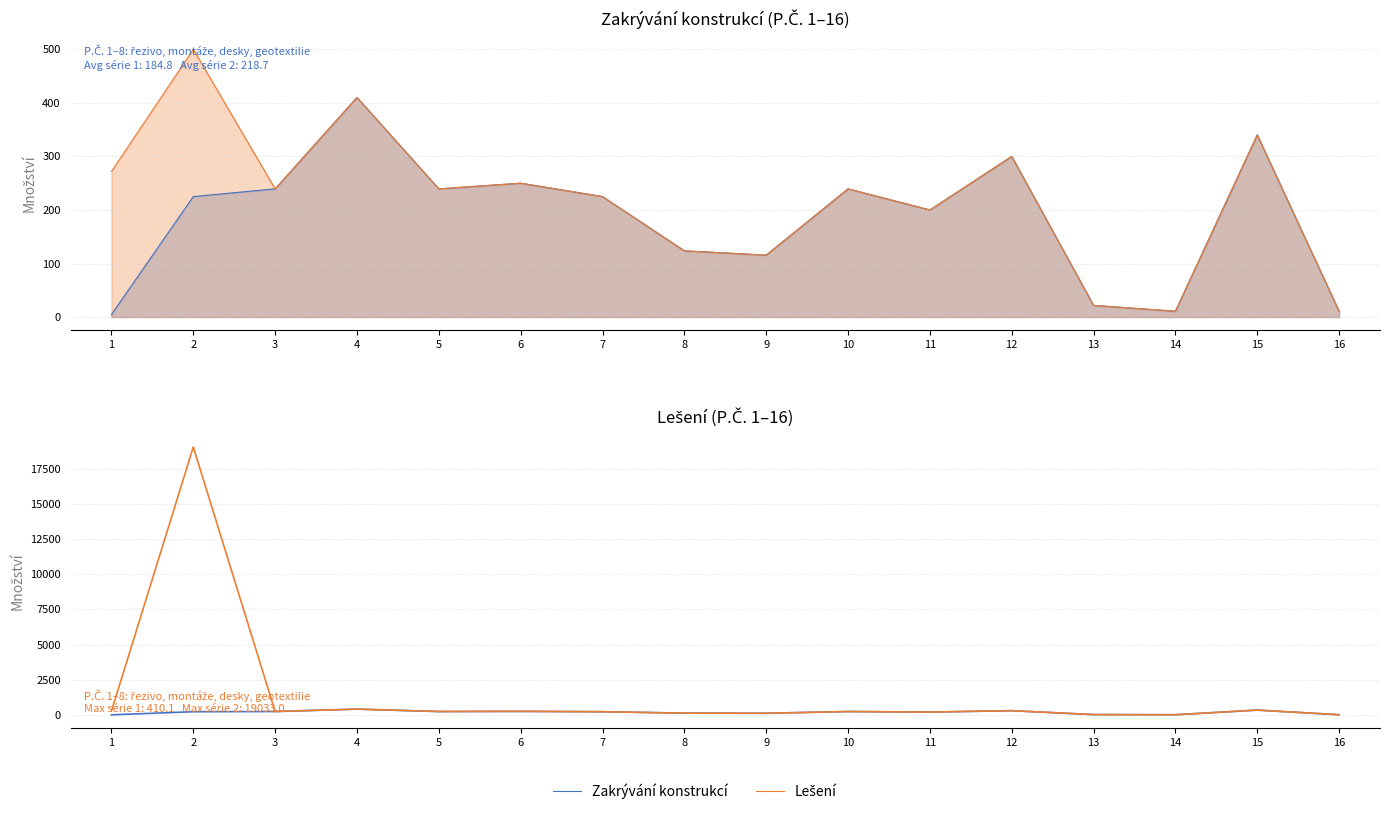

Is it true that Lešení equals 123.7 at 8?

True